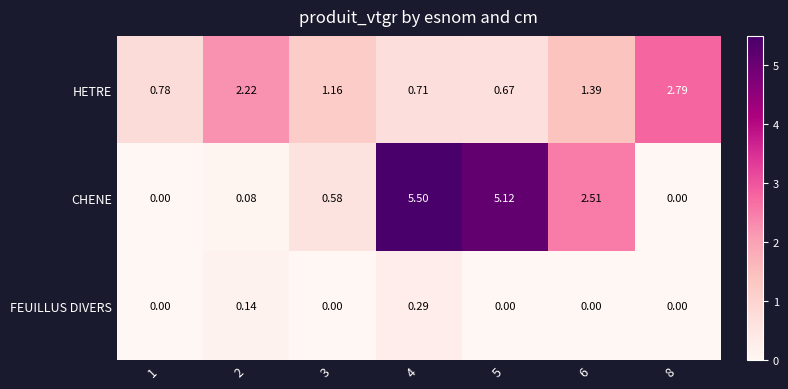

Between 1 and 8, which series saw the biggest shift?

HETRE